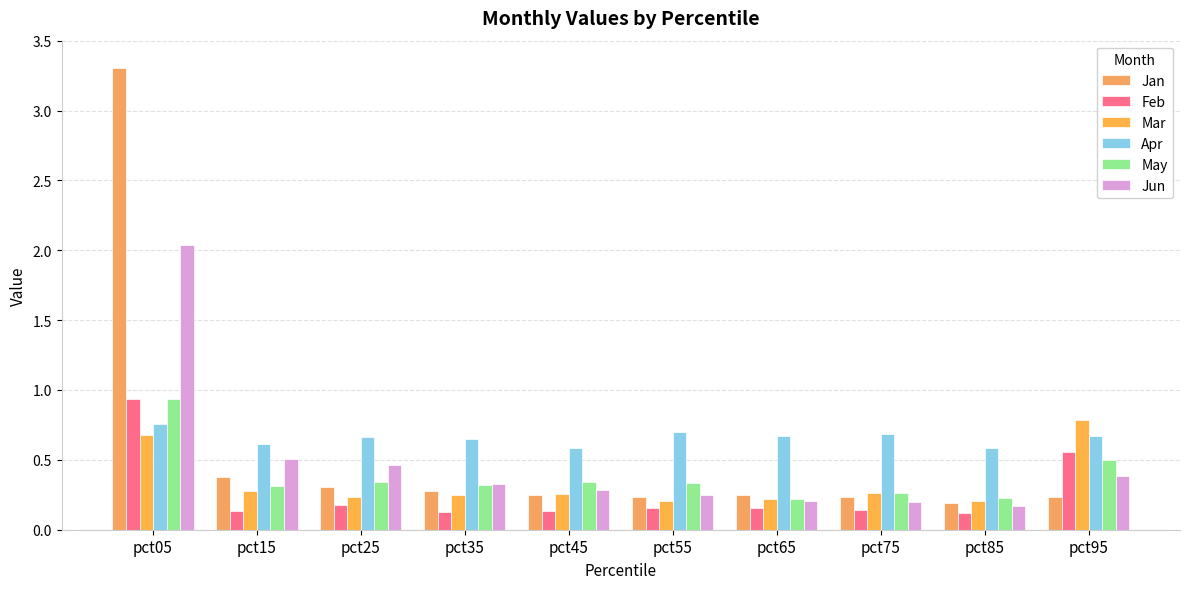

Reading left to right, list all the values displayed in this chart.

Jan: pct05=3.3	pct15=0.4	pct25=0.3	pct35=0.3	pct45=0.2	pct55=0.2	pct65=0.3	pct75=0.2	pct85=0.2	pct95=0.2
Feb: pct05=0.9	pct15=0.1	pct25=0.2	pct35=0.1	pct45=0.1	pct55=0.2	pct65=0.2	pct75=0.1	pct85=0.1	pct95=0.6
Mar: pct05=0.7	pct15=0.3	pct25=0.2	pct35=0.2	pct45=0.3	pct55=0.2	pct65=0.2	pct75=0.3	pct85=0.2	pct95=0.8
Apr: pct05=0.8	pct15=0.6	pct25=0.7	pct35=0.6	pct45=0.6	pct55=0.7	pct65=0.7	pct75=0.7	pct85=0.6	pct95=0.7
May: pct05=0.9	pct15=0.3	pct25=0.3	pct35=0.3	pct45=0.3	pct55=0.3	pct65=0.2	pct75=0.3	pct85=0.2	pct95=0.5
Jun: pct05=2.0	pct15=0.5	pct25=0.5	pct35=0.3	pct45=0.3	pct55=0.2	pct65=0.2	pct75=0.2	pct85=0.2	pct95=0.4